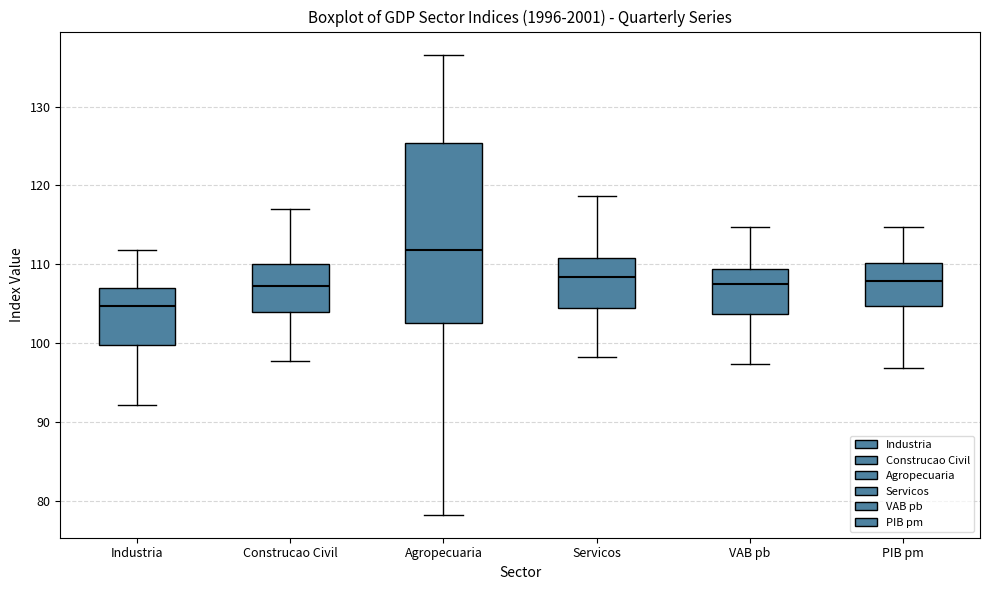

Reading left to right, read every box against the y-axis: the position of its median line, the range the box covers, and the ends of its whiskers. The values are not printed on the chart, so give them approximately, as read against the axis.

Industria: median 105, box 100 to 107, whiskers 92 to 112
Construcao Civil: median 107, box 104 to 110, whiskers 98 to 117
Agropecuaria: median 112, box 103 to 125, whiskers 78 to 137
Servicos: median 108, box 105 to 111, whiskers 98 to 119
VAB pb: median 107, box 104 to 109, whiskers 97 to 115
PIB pm: median 108, box 105 to 110, whiskers 97 to 115